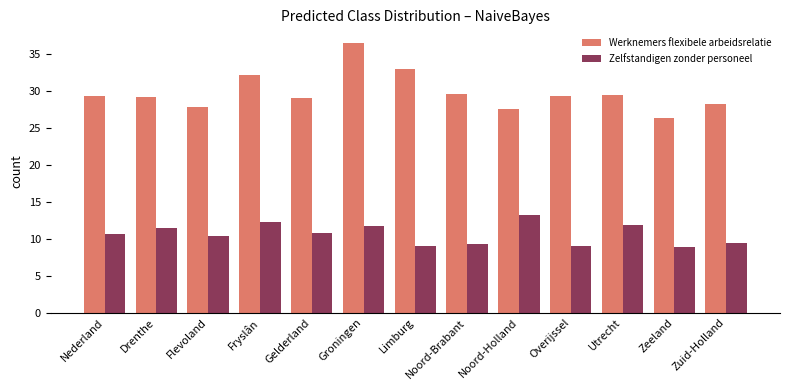

List the series in order of their overall mean, highest first.

Werknemers flexibele arbeidsrelatie, Zelfstandigen zonder personeel